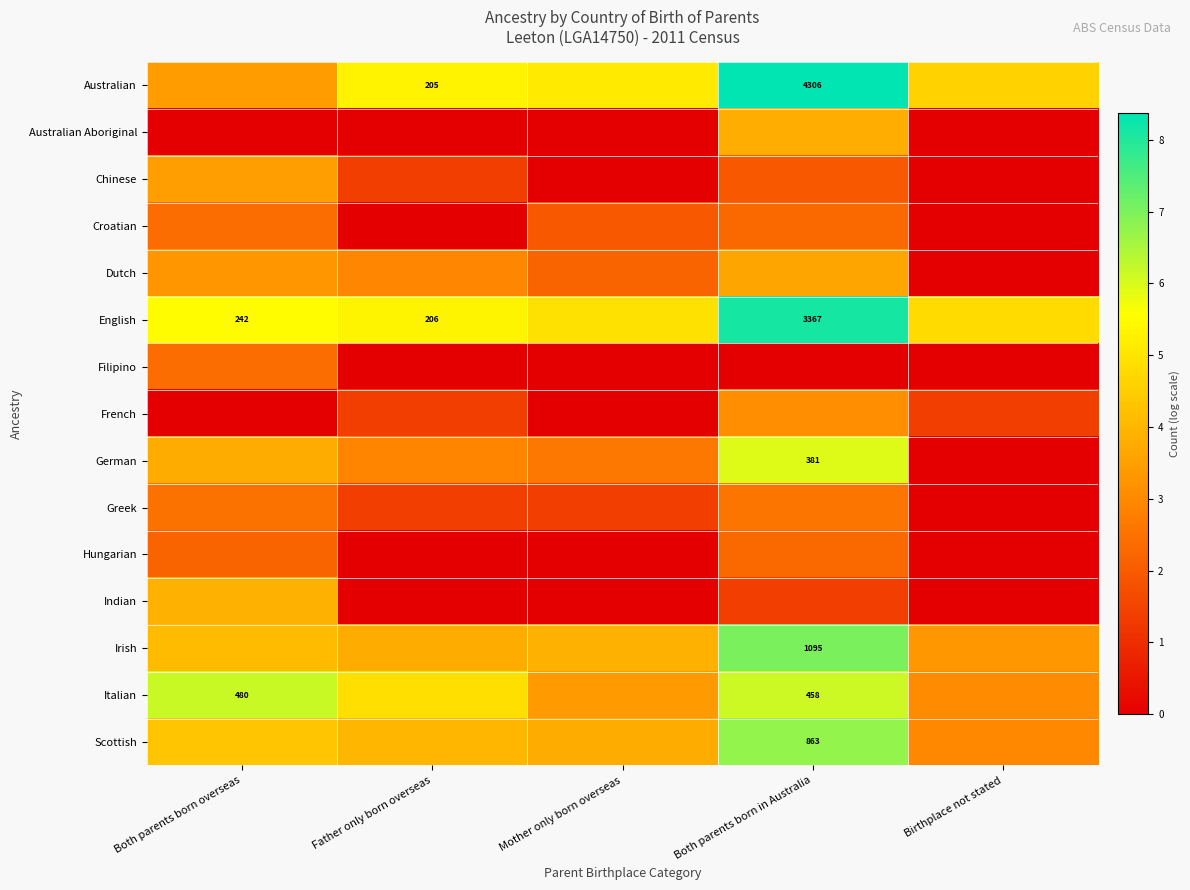

Rank the series at Mother only born overseas from lowest to highest value.

Australian Aboriginal, Chinese, Filipino, French, Hungarian, Indian, Greek, Croatian, Dutch, German, Italian, Scottish, Irish, English, Australian